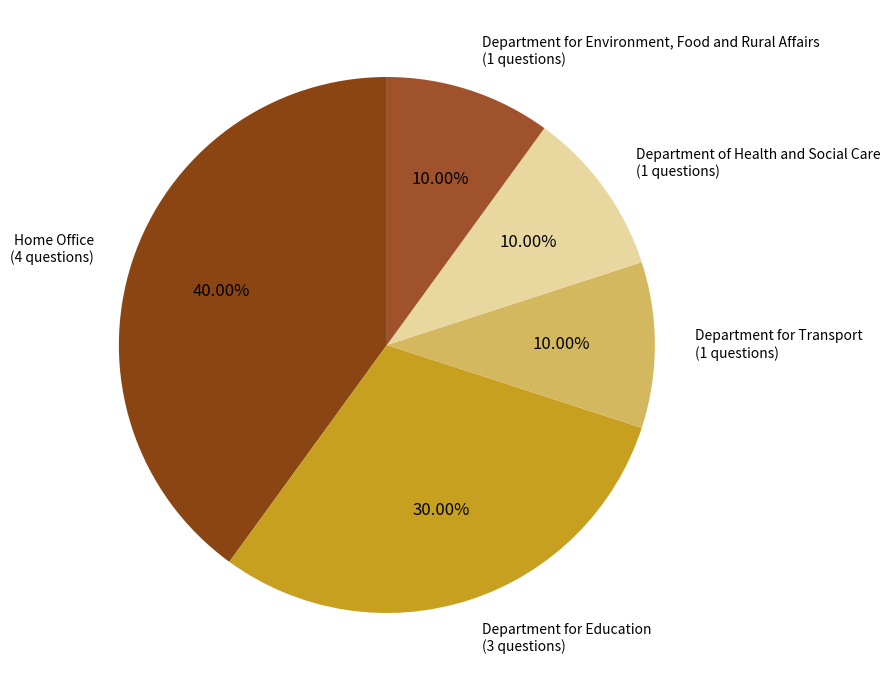

What is the total percentage of Department for Education and Department for Transport?

40.0%